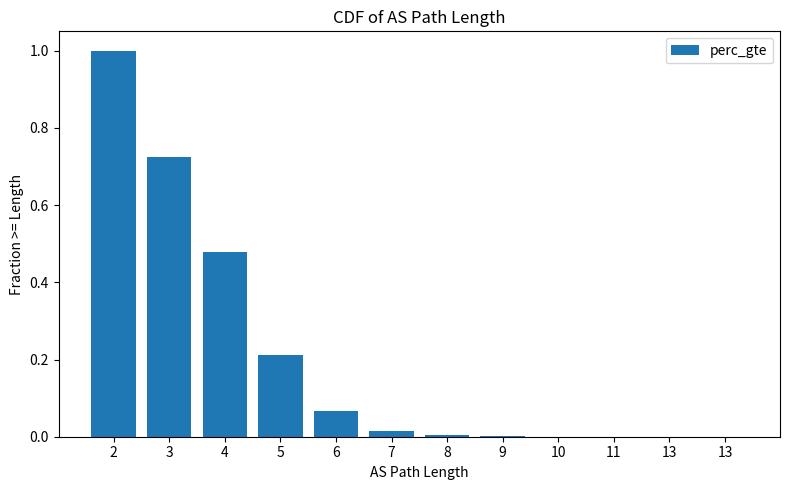

Count the number of categories in the chart.

12